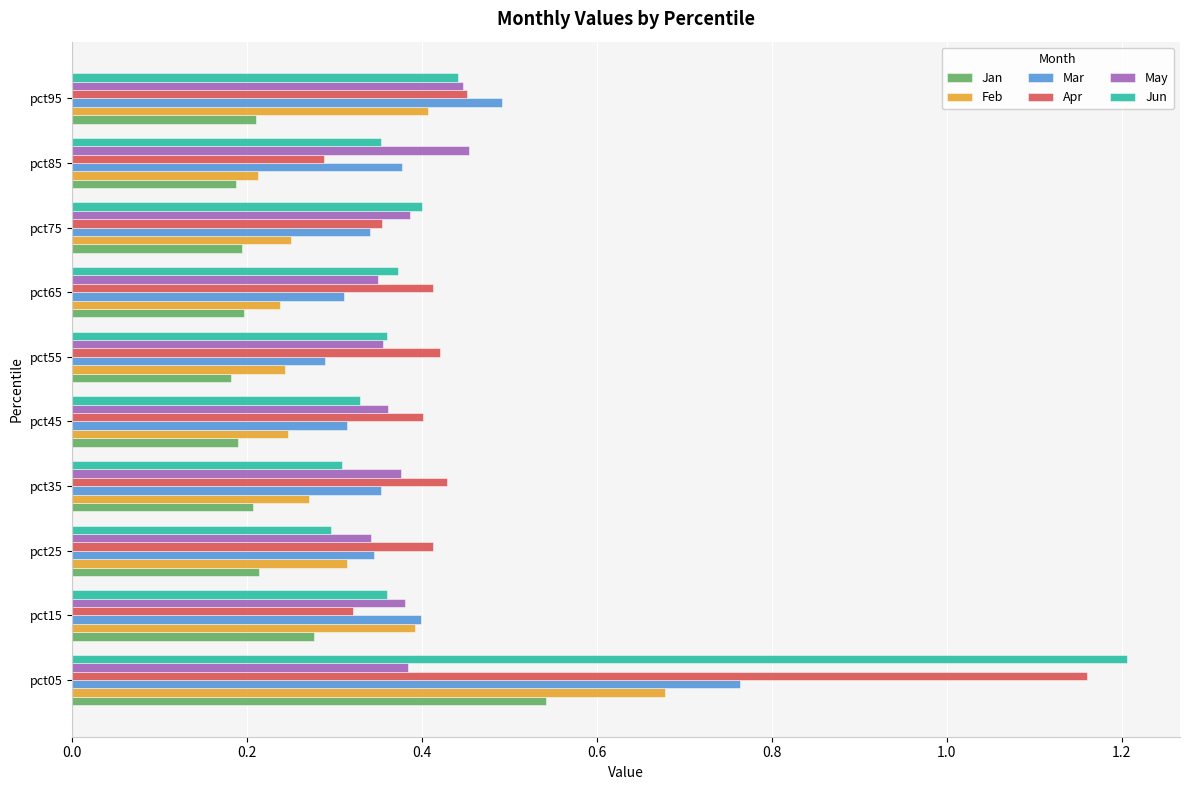

The value of May at pct75 is 0.7. True or false?

False